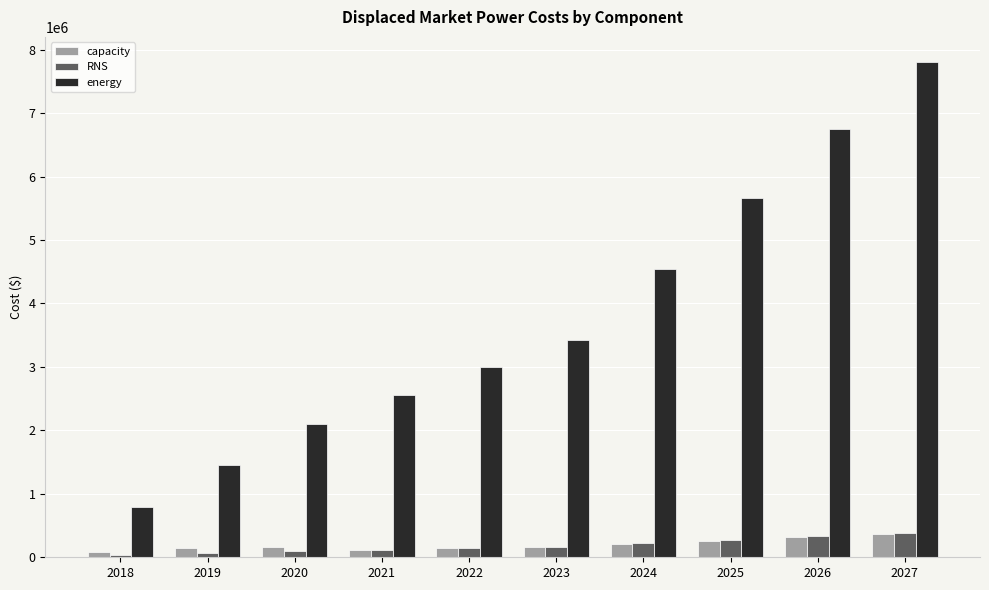

What value does the energy series have at 2025?

5657982.6